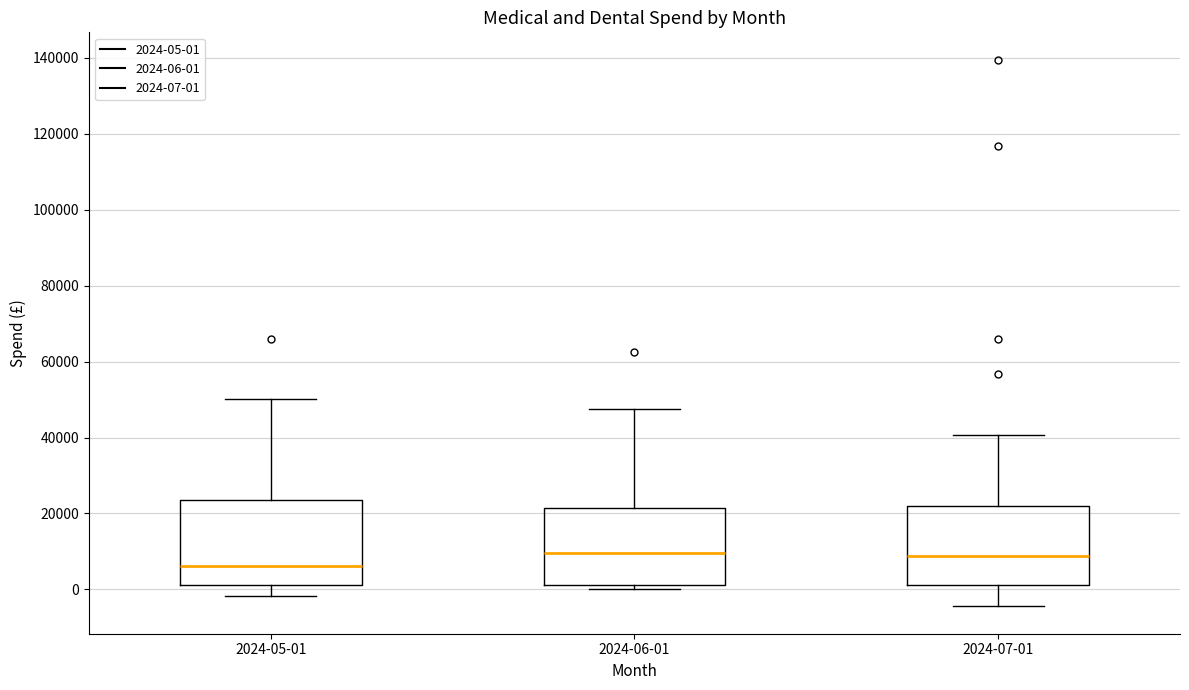

Reading left to right, read every box against the y-axis: the position of its median line, the range the box covers, and the ends of its whiskers. The values are not printed on the chart, so give them approximately, as read against the axis.

2024-05-01: median 6000, box 2000 to 24000, whiskers -2000 to 50000
2024-06-01: median 10000, box 2000 to 22000, whiskers 0 to 48000
2024-07-01: median 8000, box 2000 to 22000, whiskers -4000 to 40000